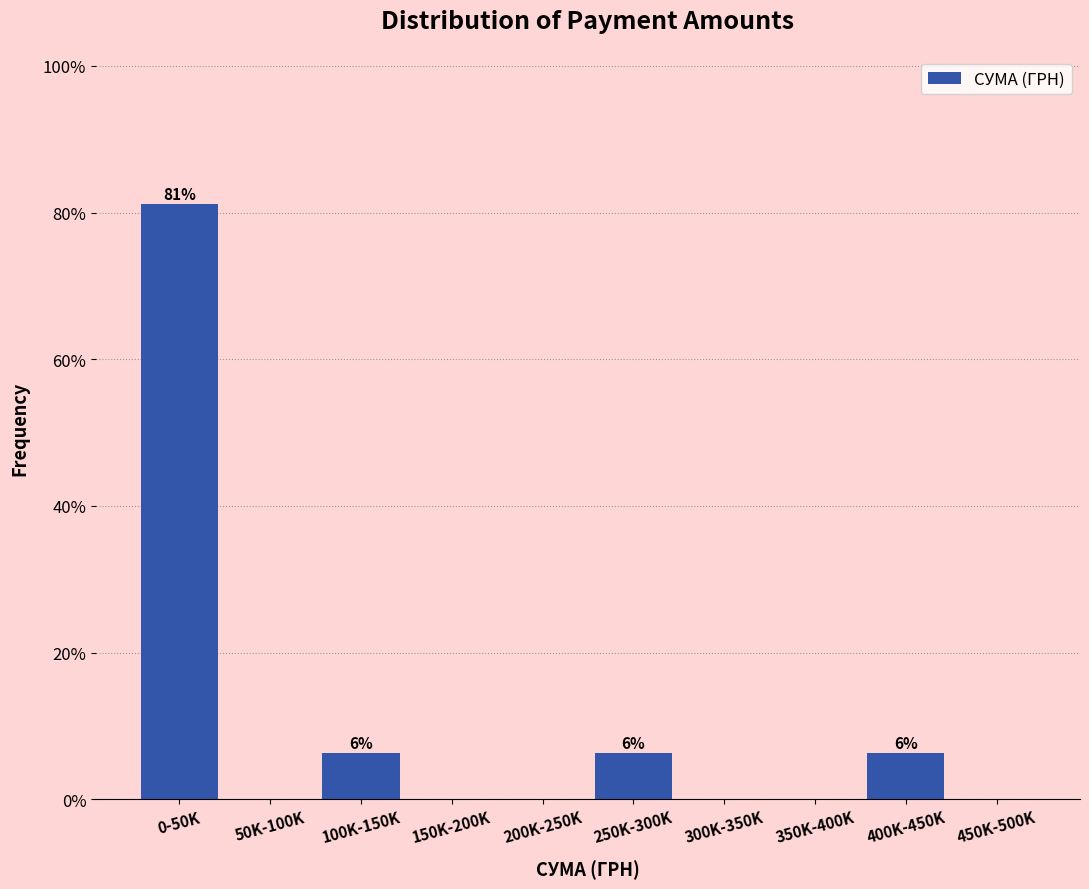

Reading left to right, what are all the values shown in this chart?

0-50K=81.1	50K-100K=0.0	100K-150K=6.3	150K-200K=0.0	200K-250K=0.0	250K-300K=6.3	300K-350K=0.0	350K-400K=0.0	400K-450K=6.3	450K-500K=0.0